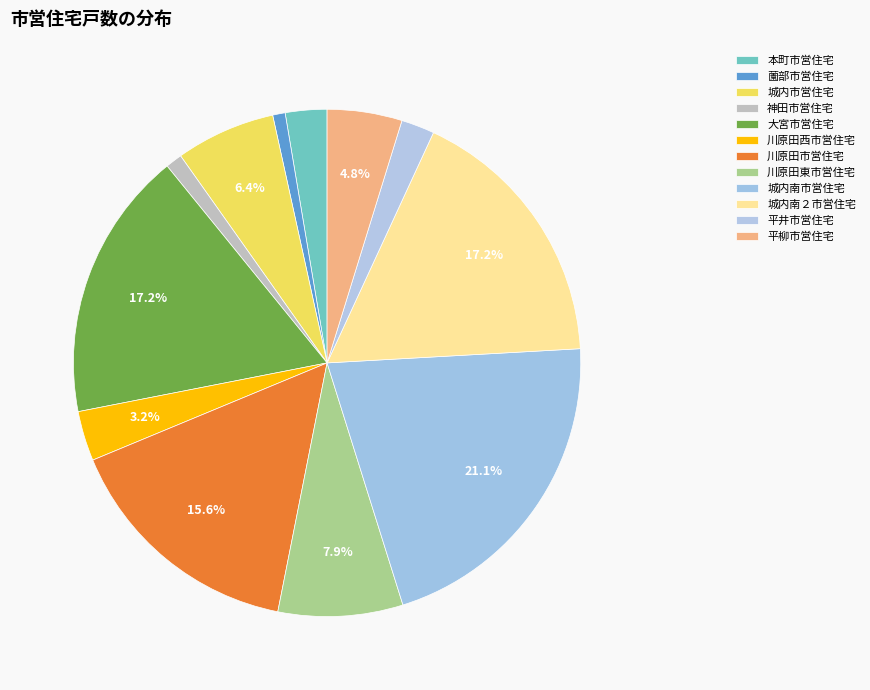

Count the number of slices in the pie.

12